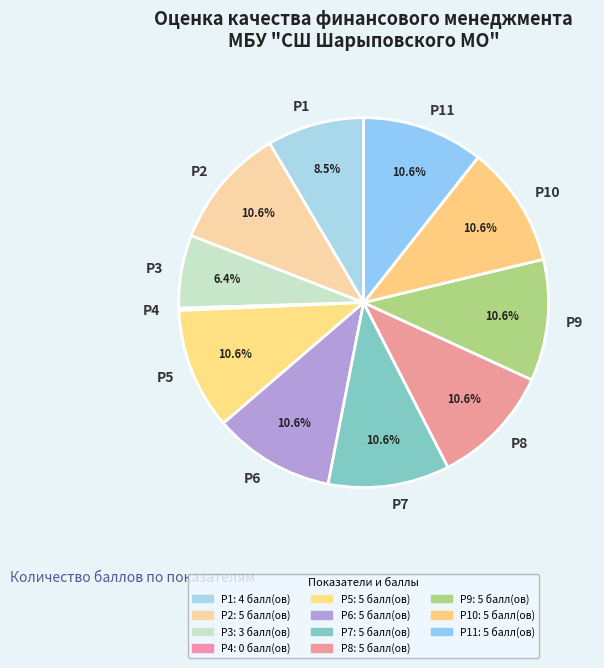

To the nearest percent, what portion does Р11 represent?

11%